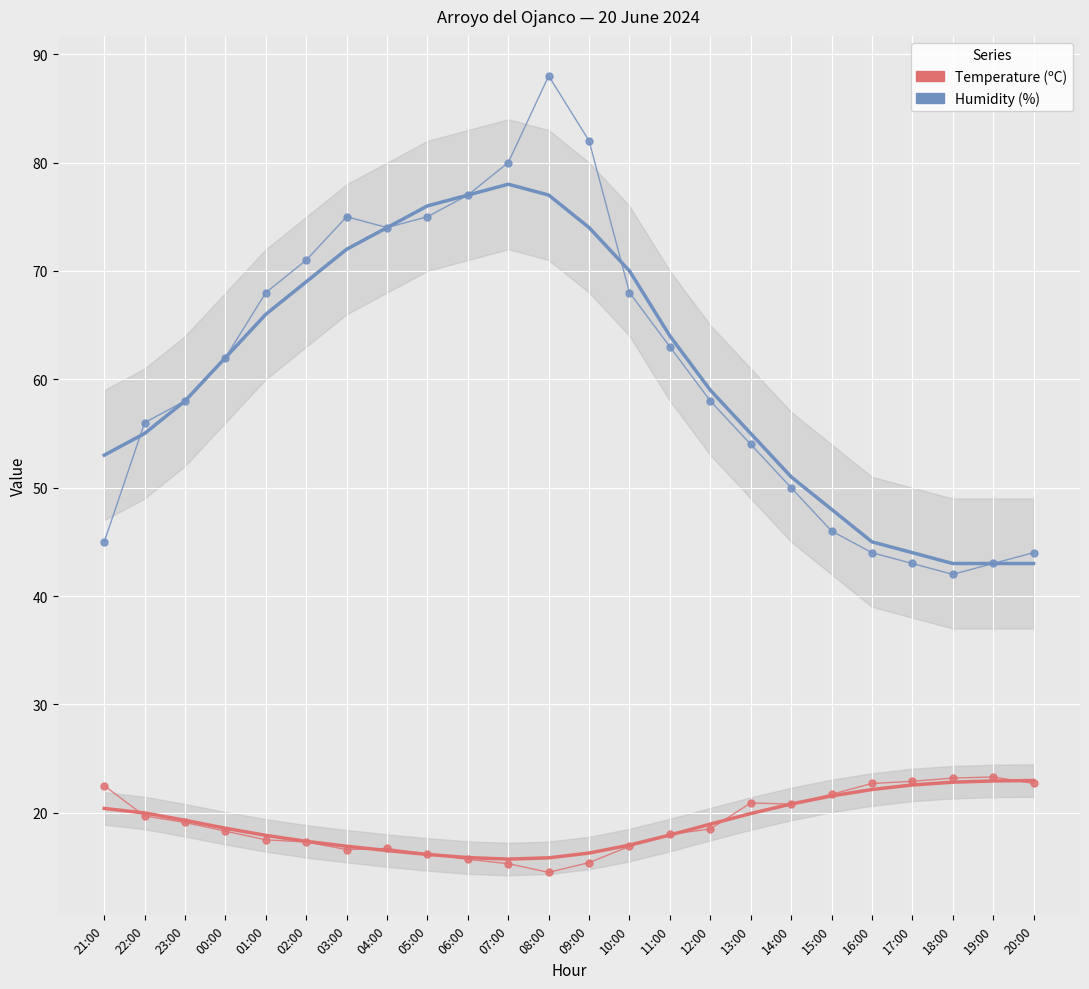

Between 07:00 and 10:00, which is larger?

10:00